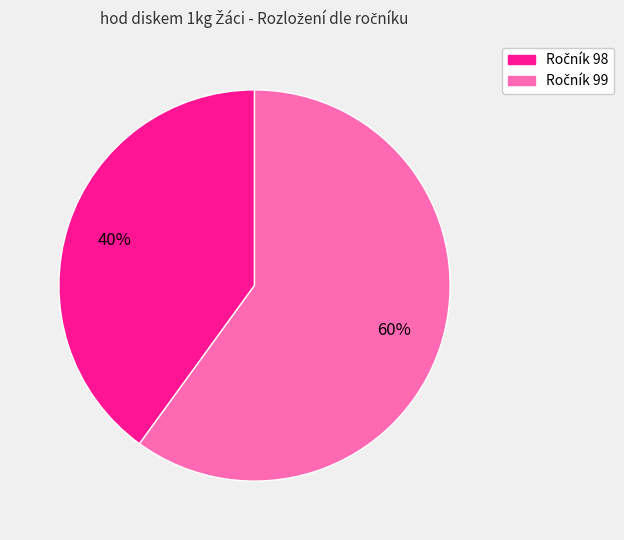

To the nearest percent, what is the average slice percentage?

50%